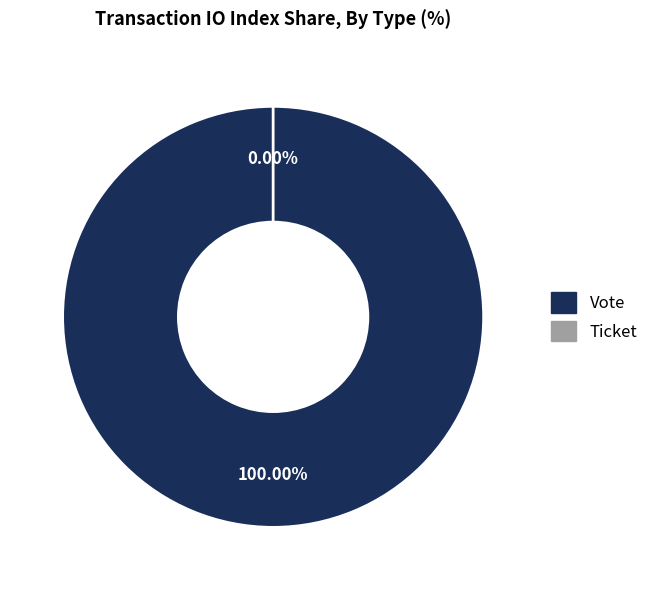

Do Ticket and Vote together represent more than half of the pie?

Yes